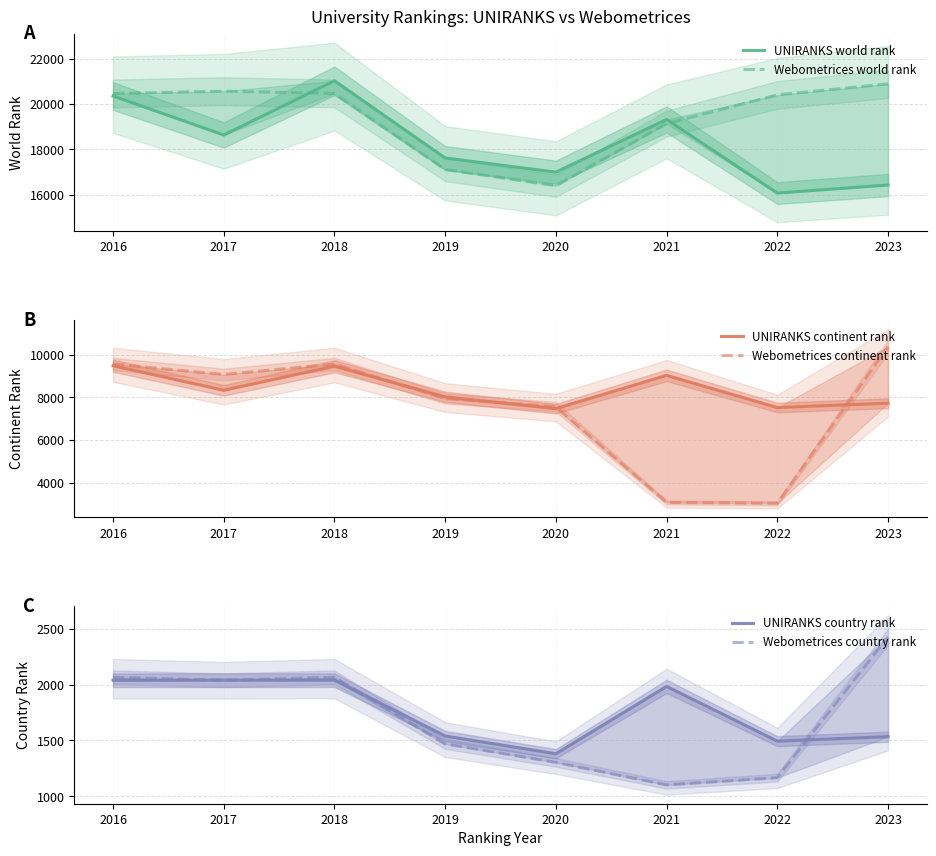

Read the Webometrices world rank value at 2016, to the nearest 10.

20470